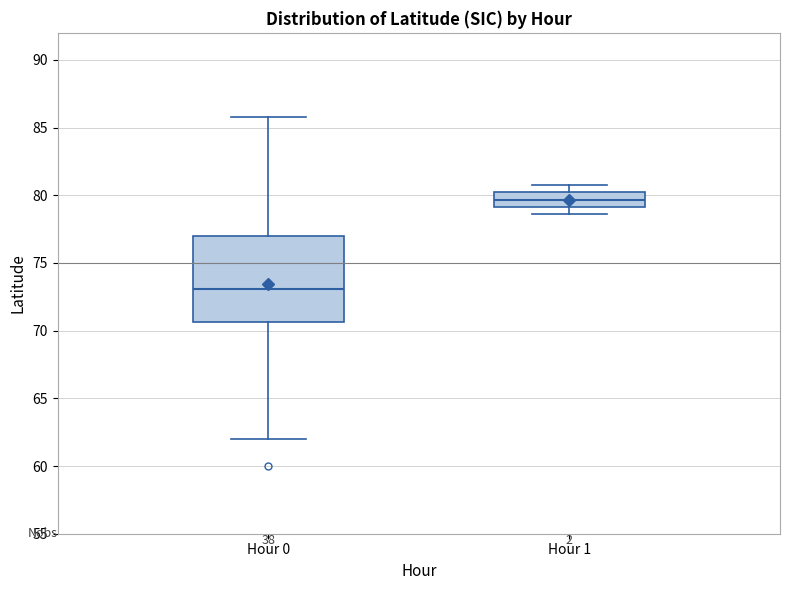

Where does the median line of the box for Hour 1 sit on the y-axis? The values are not printed on the chart, so give them approximately, as read against the axis.

79.5